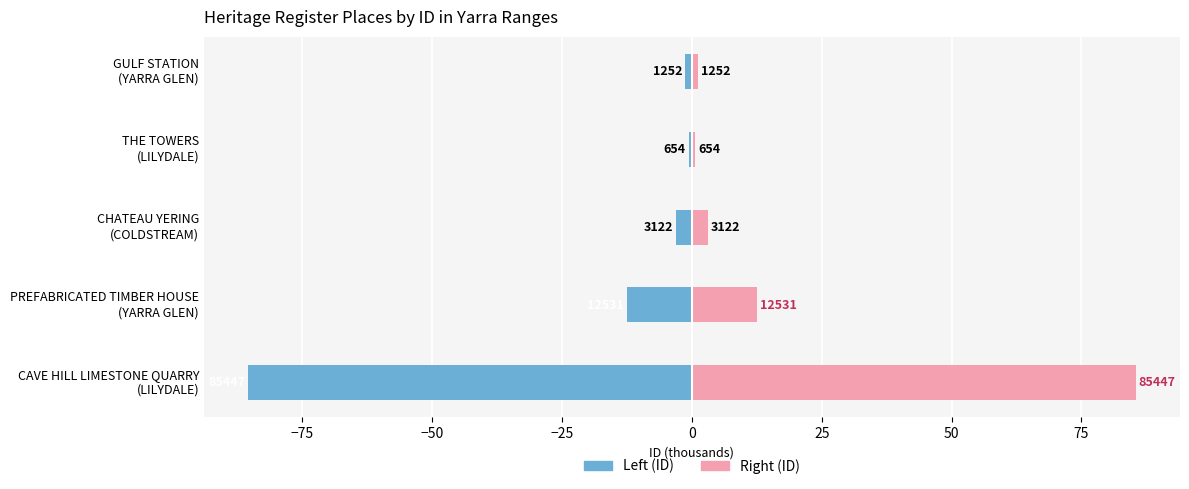

How many values in the ID (left) series exceed -3?

2